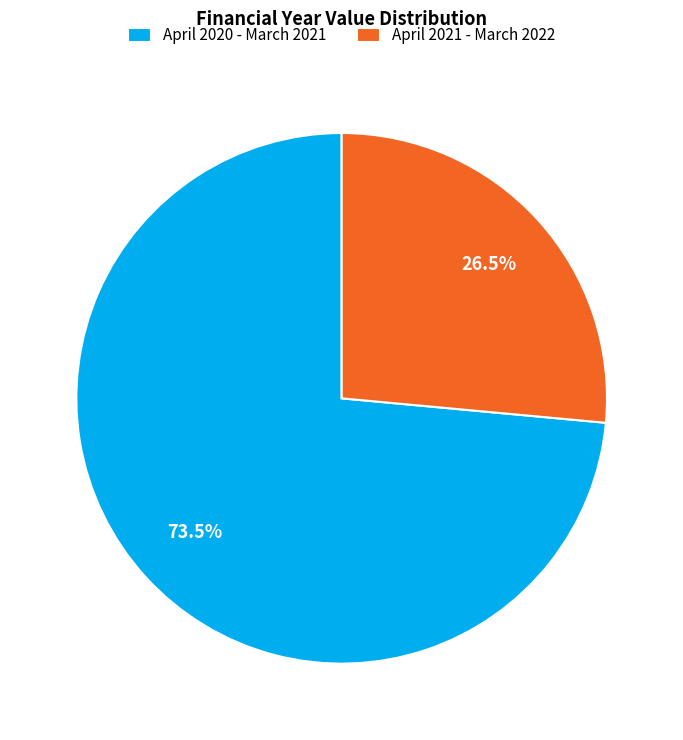

What is the smallest slice in the pie chart?

April 2021 - March 2022